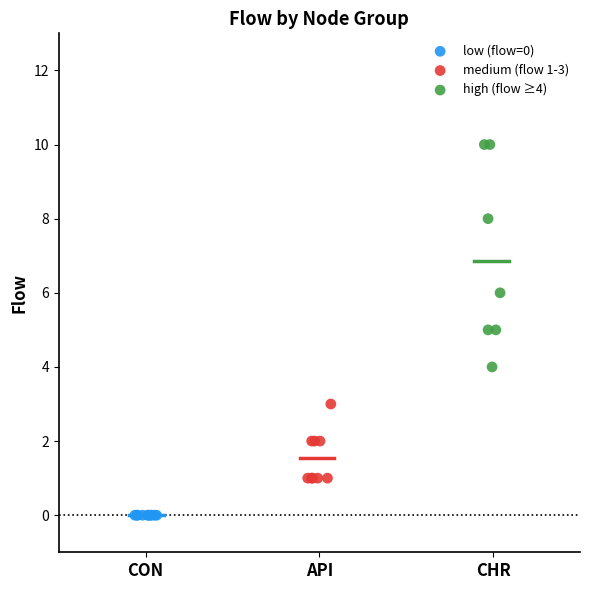

Which series reaches the maximum Y coordinate?

high (flow ≥4)